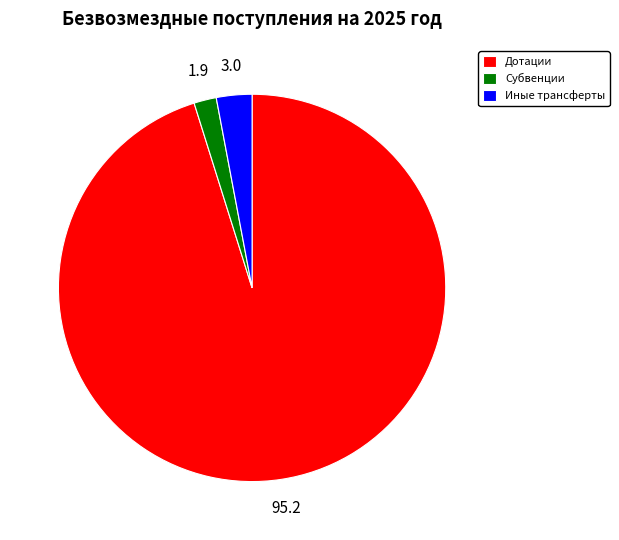

Between Иные трансферты and Дотации, which is larger?

Дотации